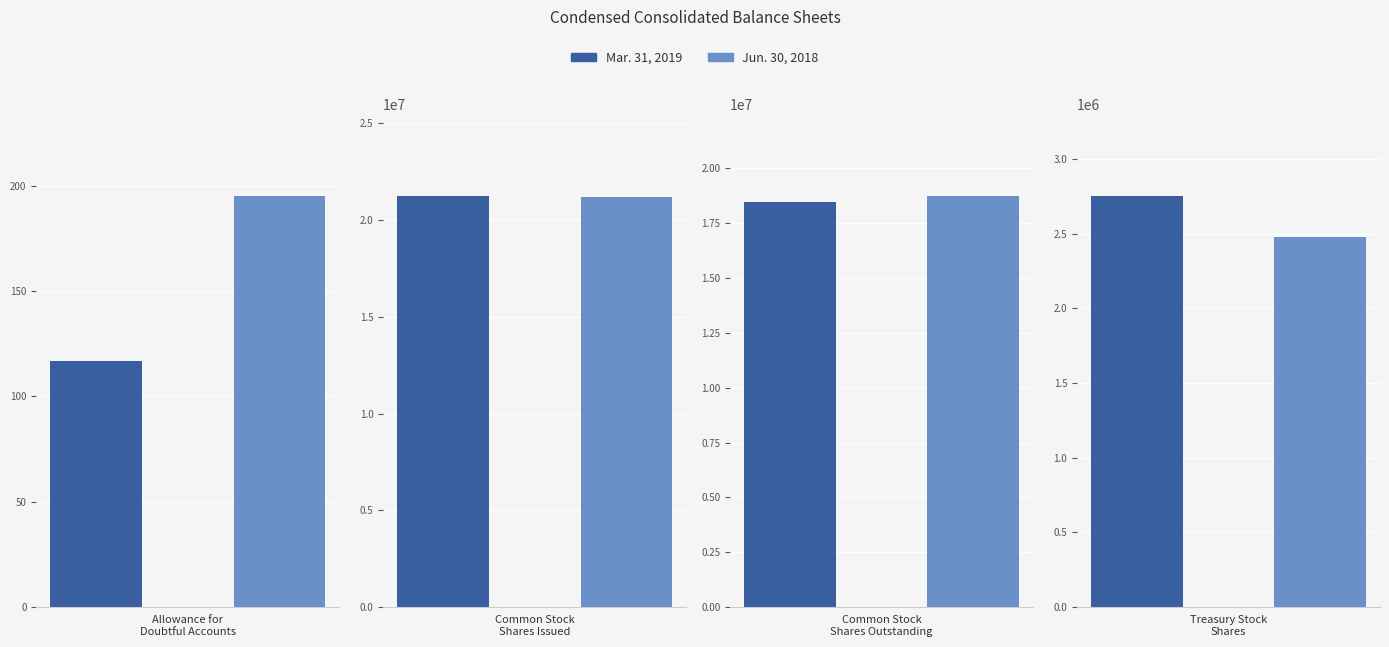

Which series has the widest spread of values?

Mar. 31, 2019